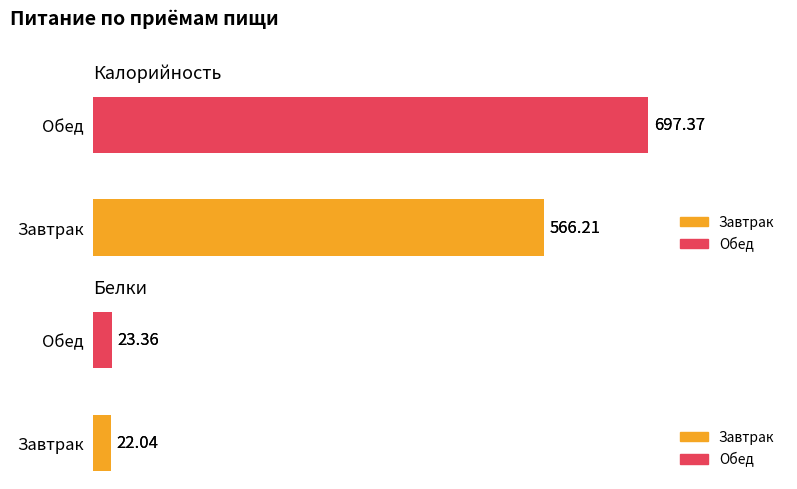

The value of Белки at Завтрак is 12.6. True or false?

False